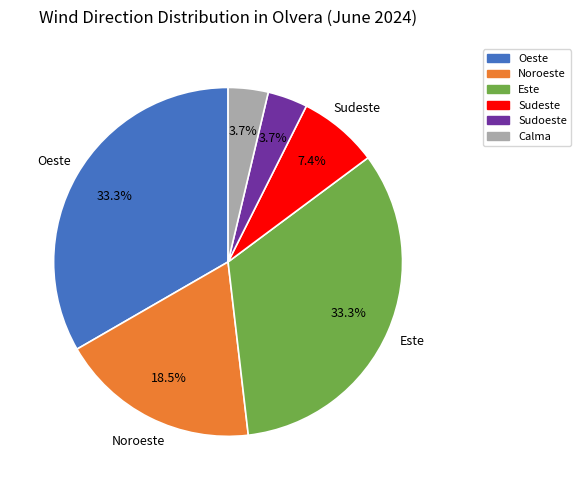

Does any single category account for the majority?

No